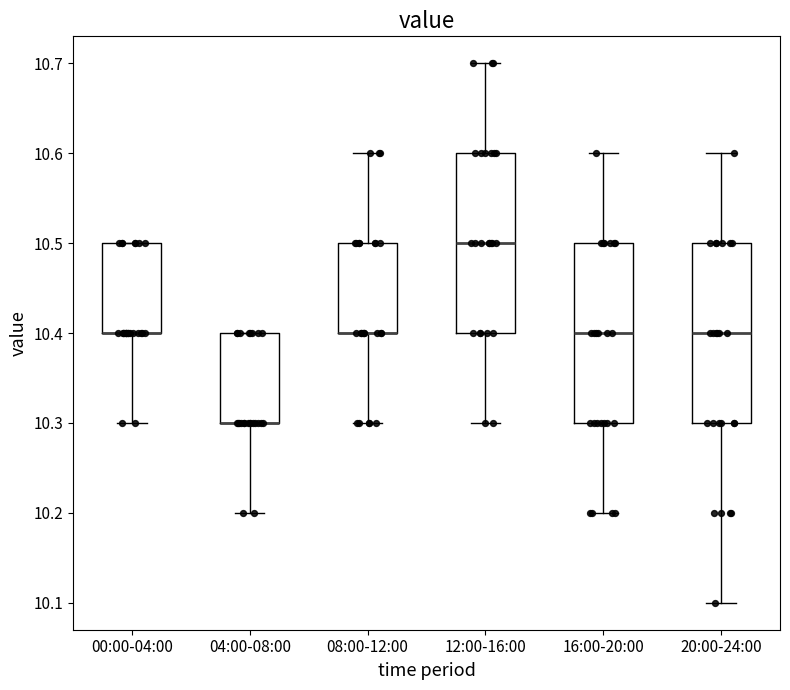

Where is the lower edge of the box for 20:00-24:00 on the y-axis? The values are not printed on the chart, so give them approximately, as read against the axis.

10.3